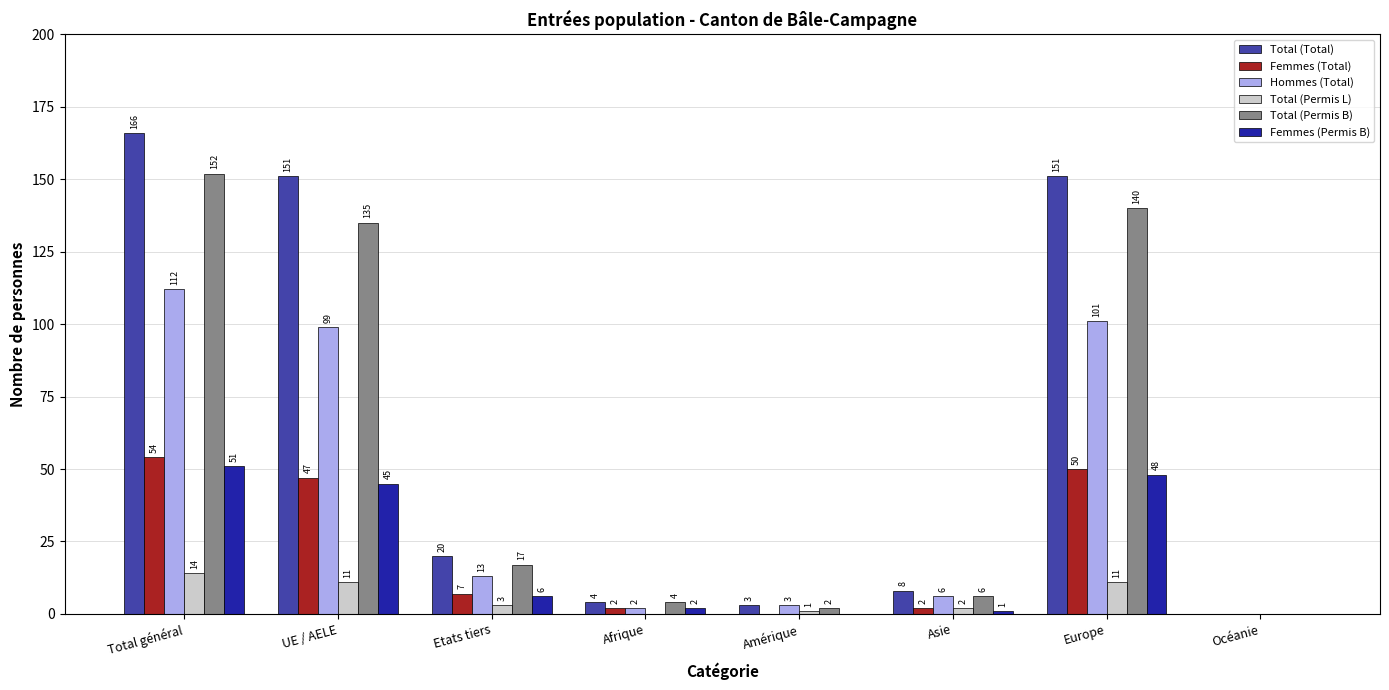

True or false: Femmes (Permis B) has a value of 32 at Europe.

False